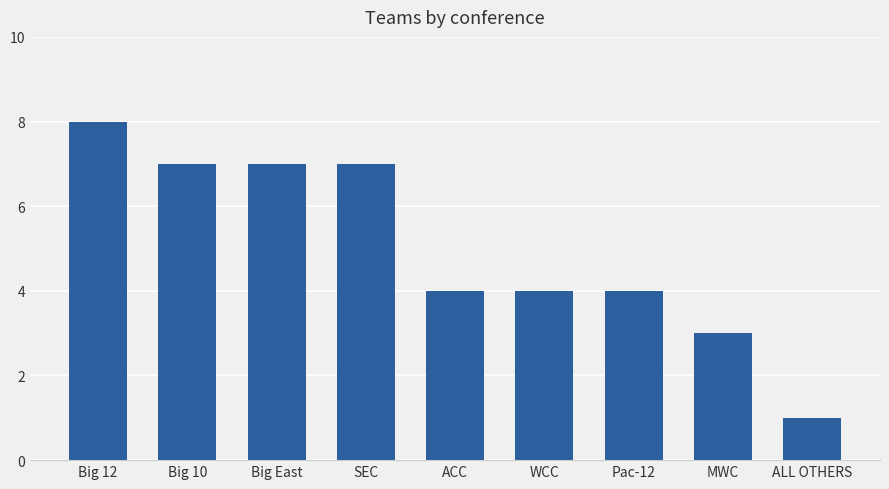

At which category does the chart reach its minimum across all series?

ALL OTHERS